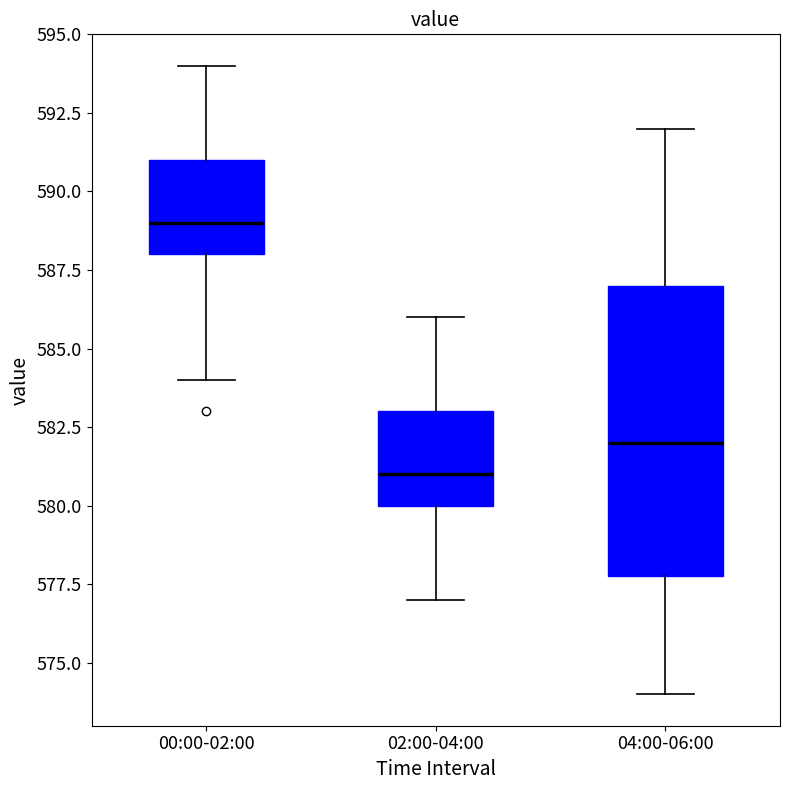

Which box is the tallest, from its lower edge to its upper edge?

04:00-06:00